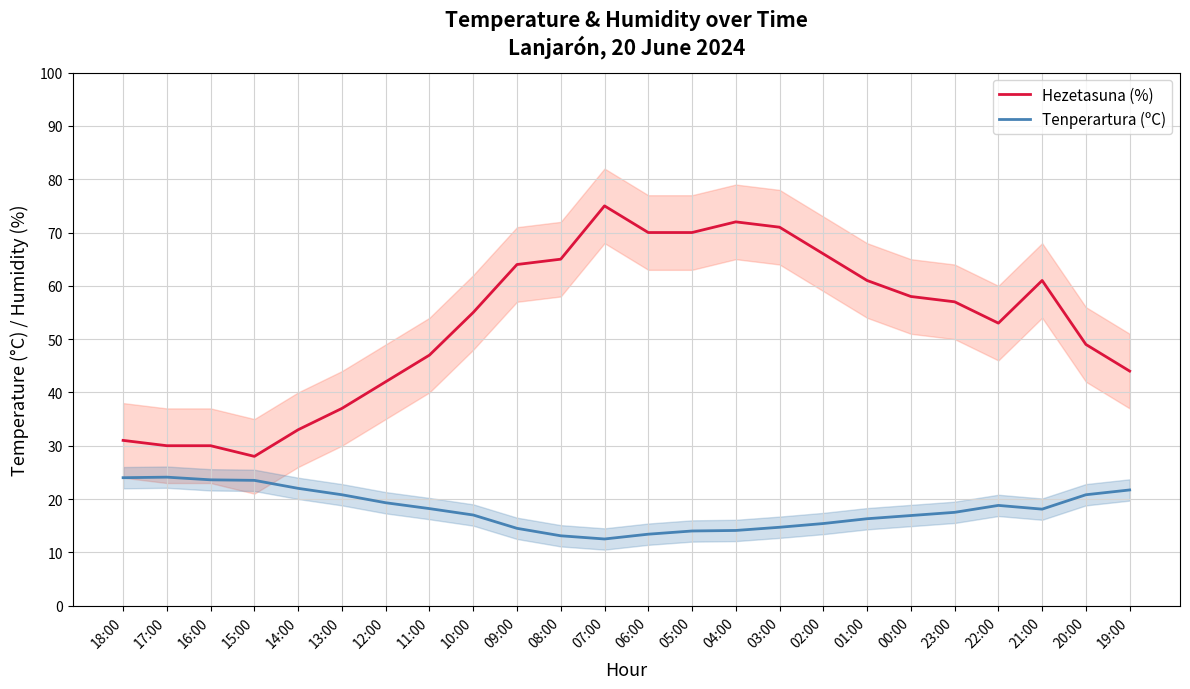

At which category does Hezetasuna (%) reach its first local peak?

07:00